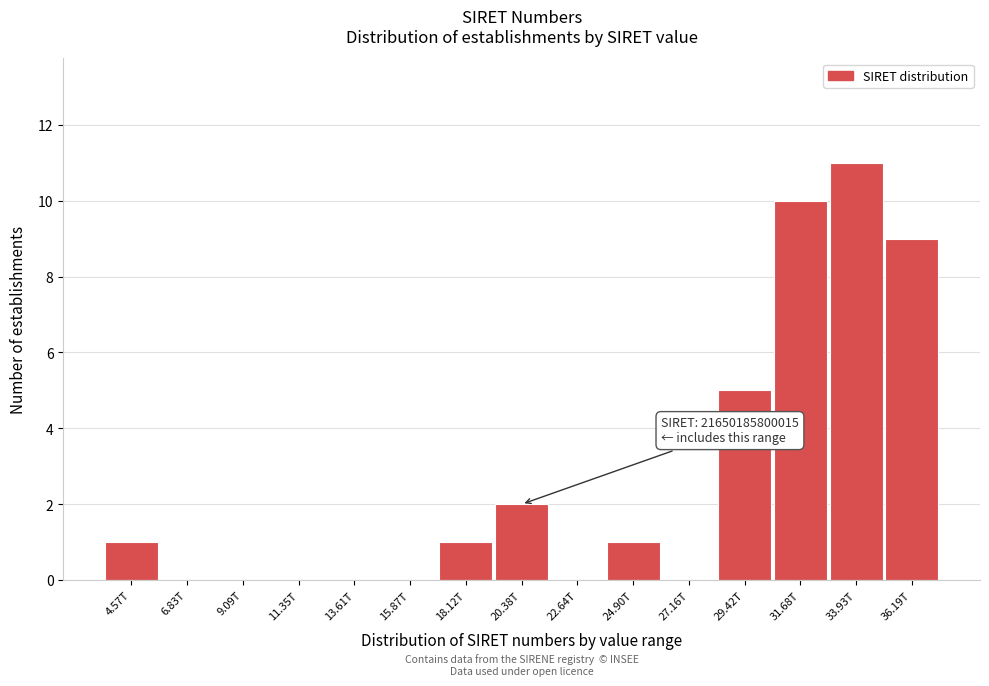

Reading left to right, extract all data points from this chart.

4.57T=1	6.83T=0	9.09T=0	11.35T=0	13.61T=0	15.87T=0	18.12T=1	20.38T=2	22.64T=0	24.90T=1	27.16T=0	29.42T=5	31.68T=10	33.93T=11	36.19T=9